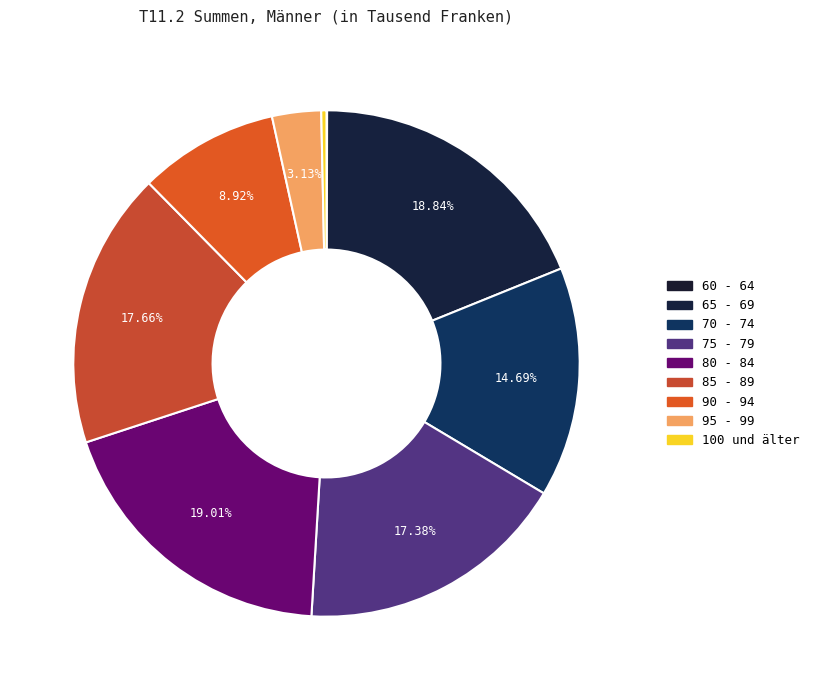

Is the sum of 65 - 69 and 85 - 89 greater than half?

No